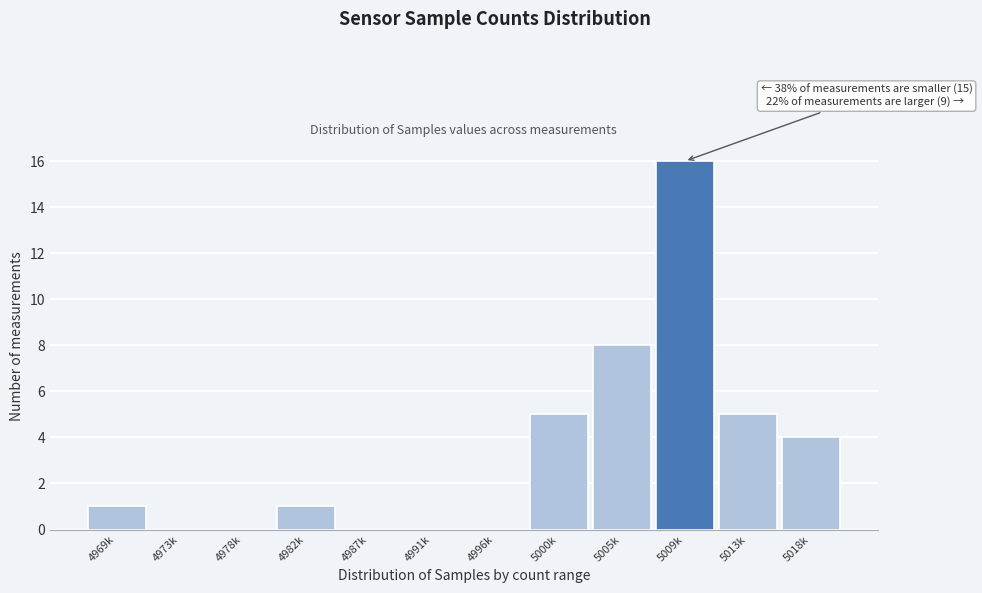

Reading right to left, what are all the values shown in this chart?

5018k=4	5013k=5	5009k=16	5005k=8	5000k=5	4996k=0	4991k=0	4987k=0	4982k=1	4978k=0	4973k=0	4969k=1